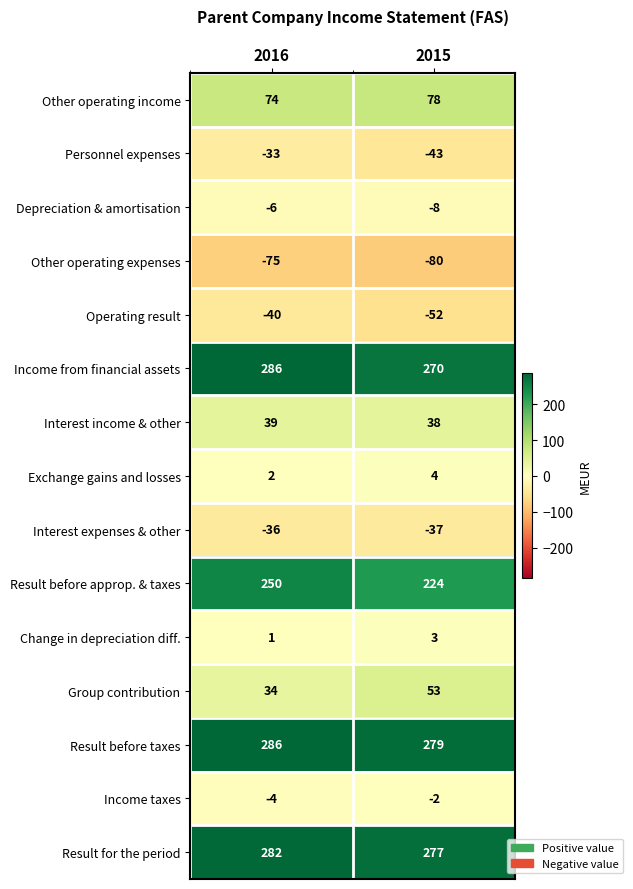

Where is Depreciation & amortisation nearest to the value -7?

2016